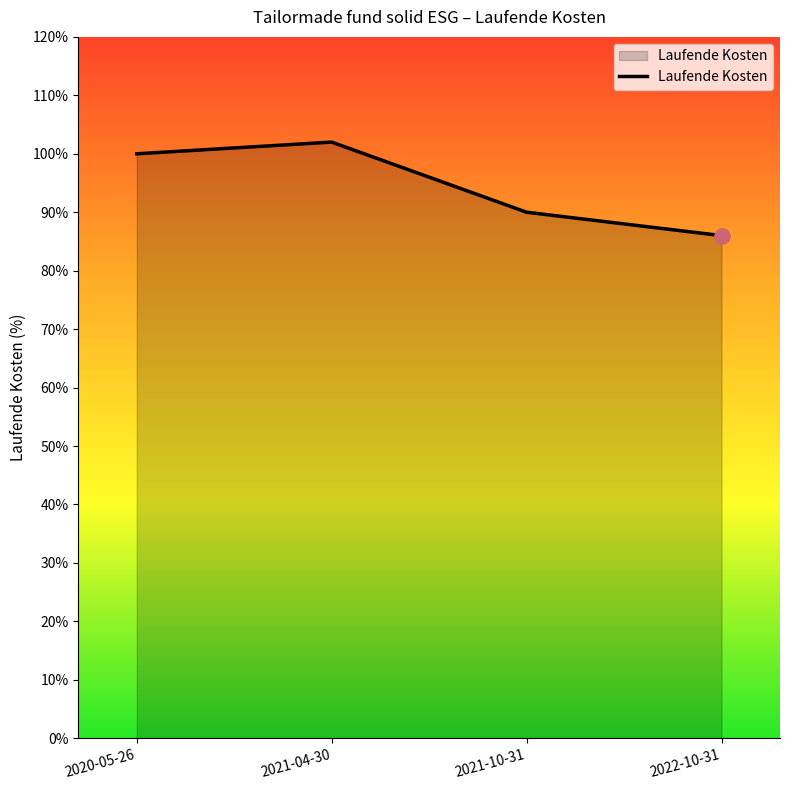

Which has a higher value, 2021-10-31 or 2021-04-30?

2021-04-30